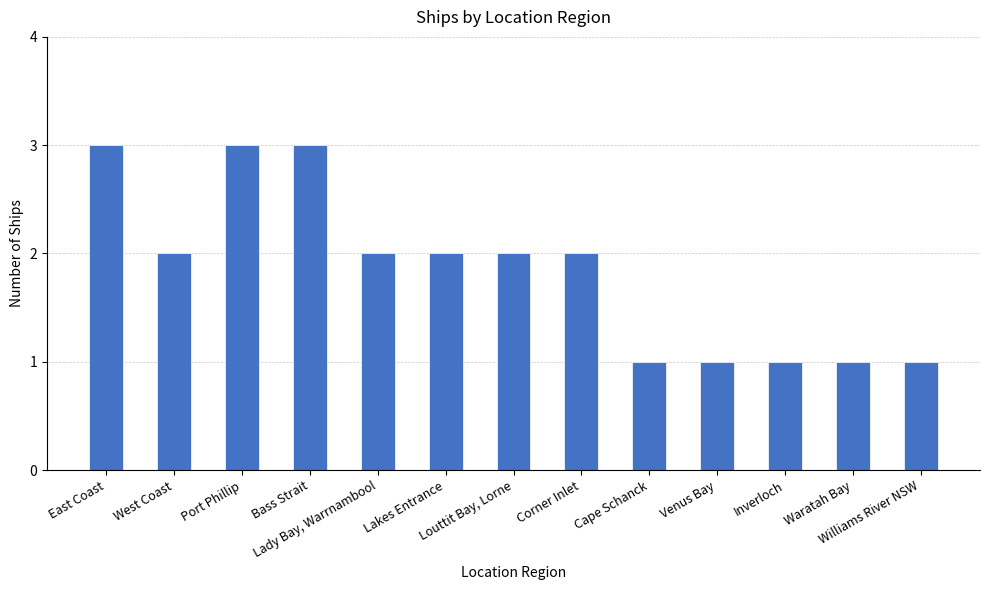

How many distinct data groups are displayed?

1